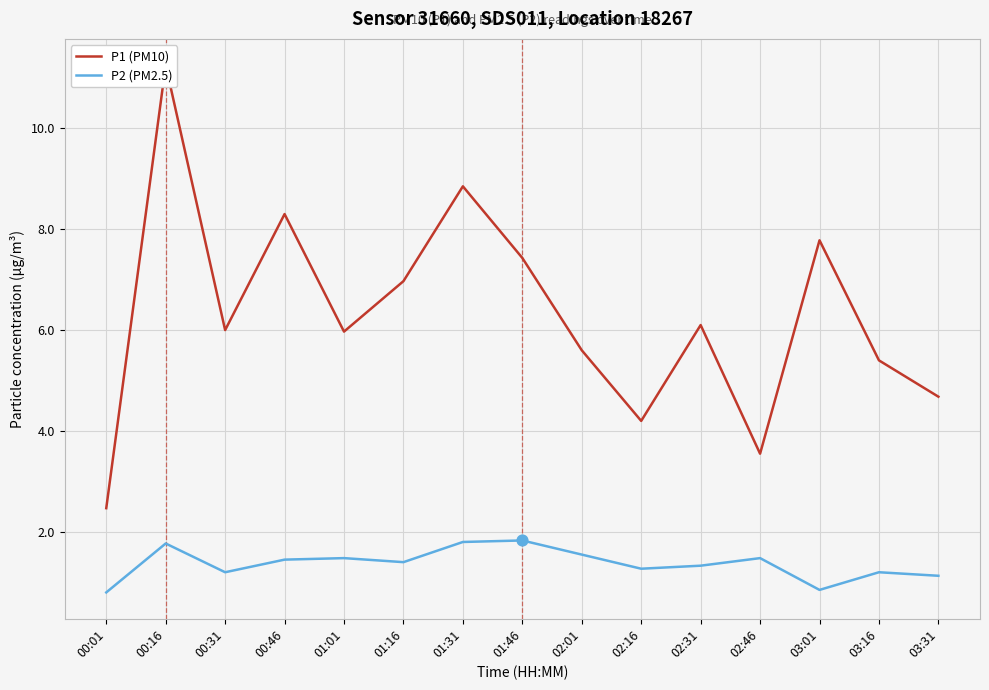

At which category is the sum across all series the highest?

00:16